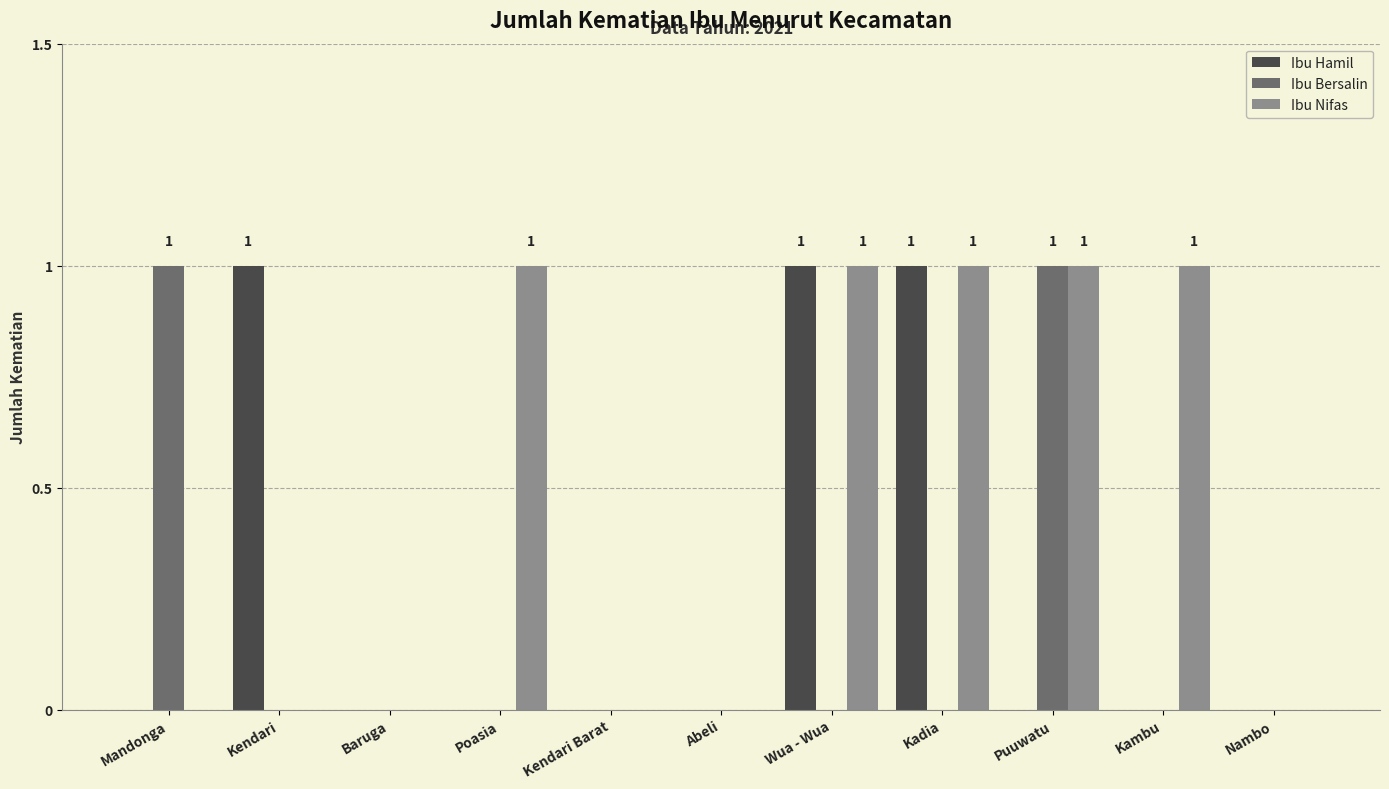

What is the maximum value for Ibu Bersalin?

1